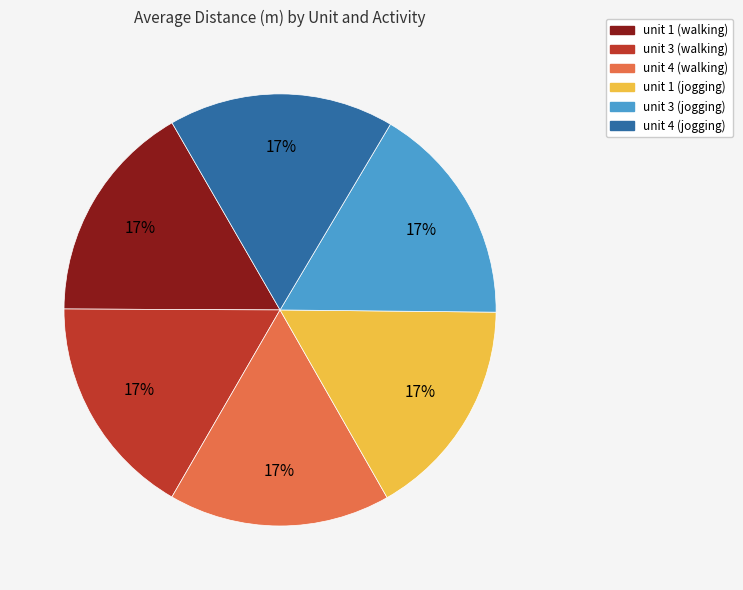

To the nearest percent, what is the average slice percentage?

17%